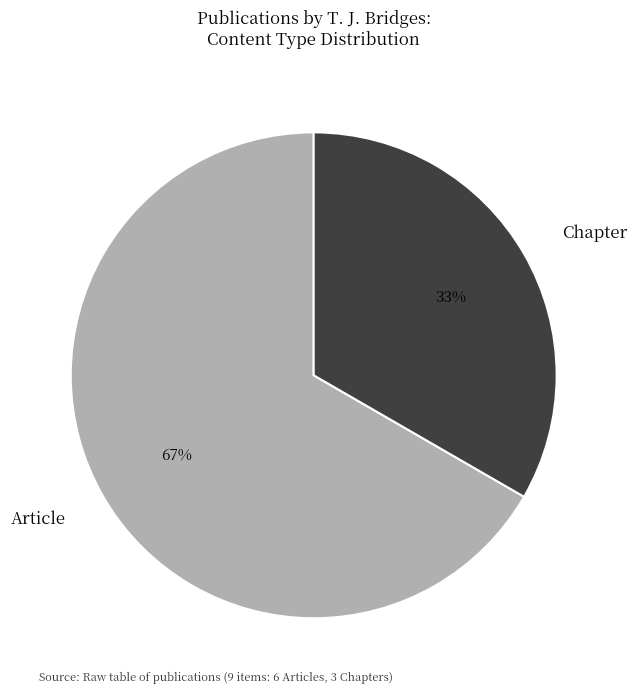

What is the smallest slice in the pie chart?

Chapter